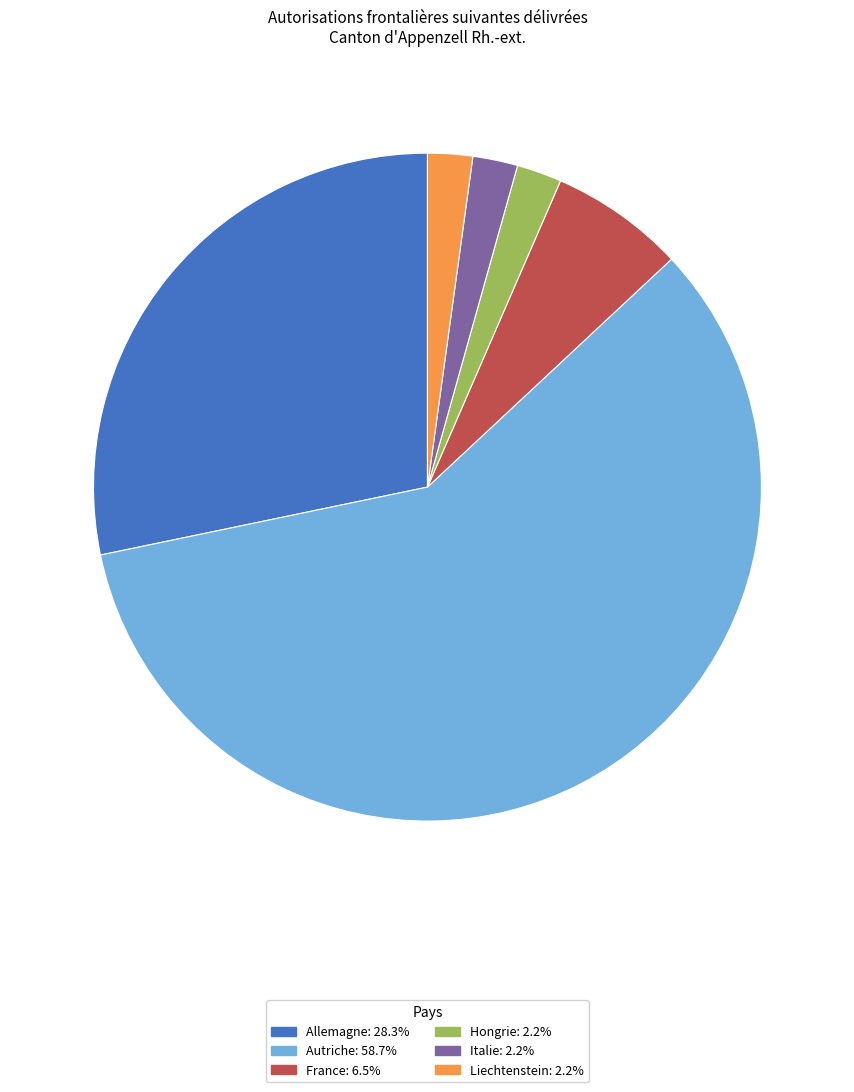

Which category has the biggest portion of the pie?

Autriche